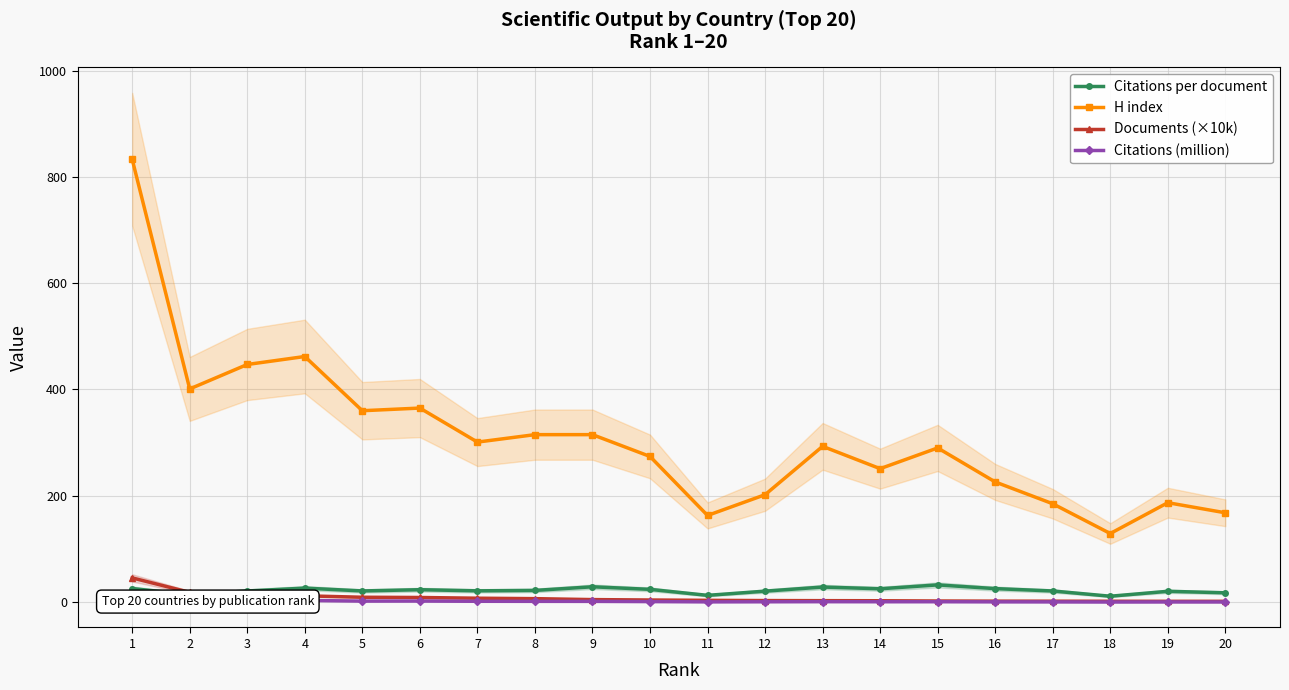

Reading left to right, transcribe all the data shown in this chart.

Citations per document: 1=25.5	2=13.9	3=20.9	4=26.3	5=21.0	6=23.3	7=21.2	8=22.0	9=28.8	10=23.9	11=12.7	12=20.6	13=28.3	14=25.1	15=32.3	16=25.4	17=20.9	18=11.1	19=20.3	20=17.5
H index: 1=833.0	2=401.0	3=447.0	4=462.0	5=360.0	6=365.0	7=301.0	8=315.0	9=315.0	10=274.0	11=163.0	12=202.0	13=293.0	14=251.0	15=290.0	16=226.0	17=185.0	18=129.0	19=187.0	20=168.0
Documents (×10k): 1=45.5	2=18.3	3=12.7	4=11.8	5=9.1	6=8.7	7=7.3	8=6.5	9=4.7	10=3.9	11=3.3	12=2.9	13=2.7	14=2.5	15=2.1	16=1.8	17=1.7	18=1.6	19=1.5	20=1.5
Citations (million): 1=11.6	2=2.5	3=2.7	4=3.1	5=1.9	6=2.0	7=1.5	8=1.4	9=1.4	10=0.9	11=0.4	12=0.6	13=0.8	14=0.6	15=0.7	16=0.5	17=0.4	18=0.2	19=0.3	20=0.3